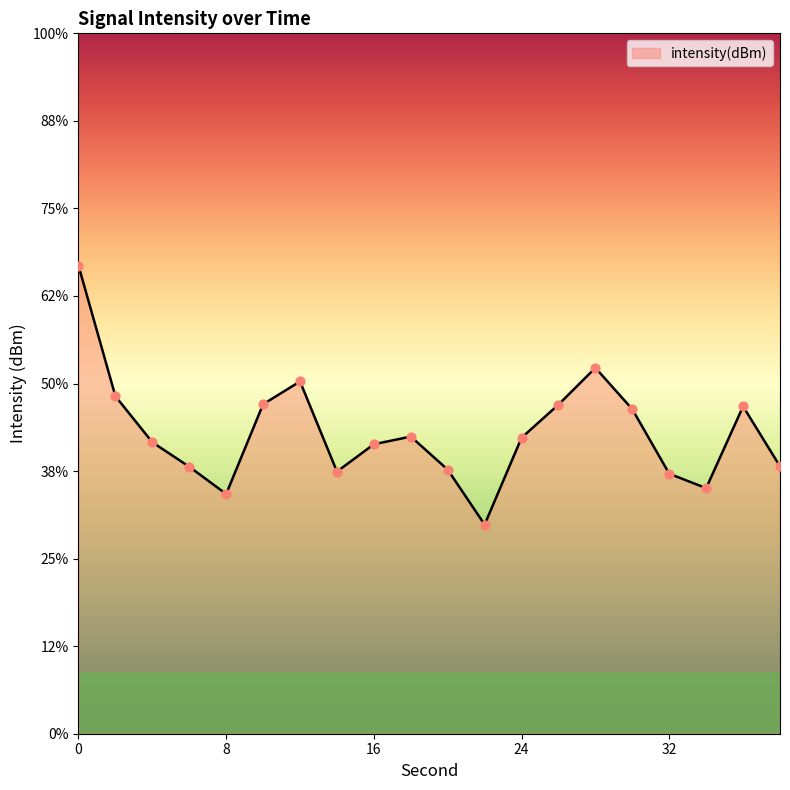

Between 10 and 16, which is larger?

10